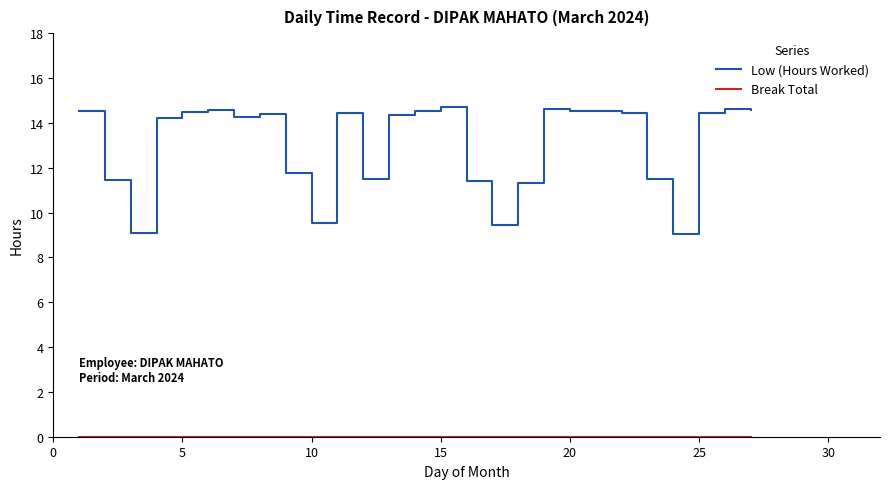

What is the difference between the maximum and minimum values in the Low (Hours Worked) series?

5.7